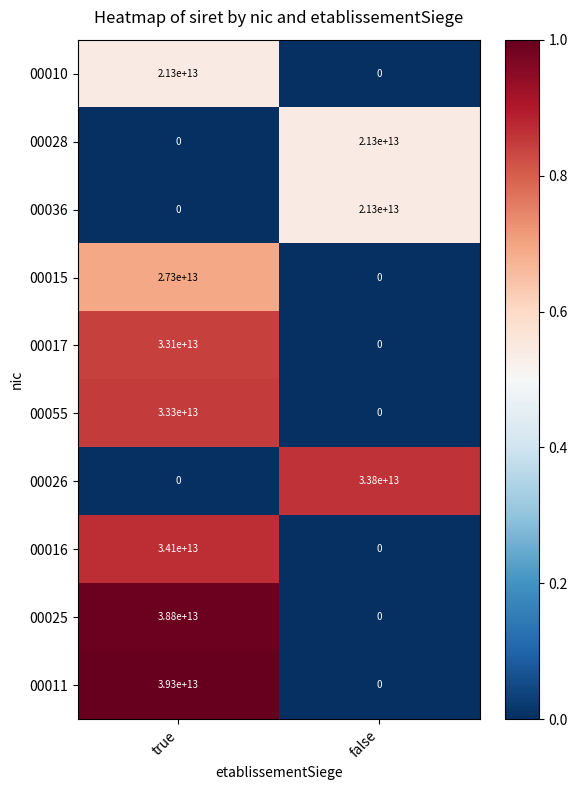

Which series has the largest total across all categories?

00011